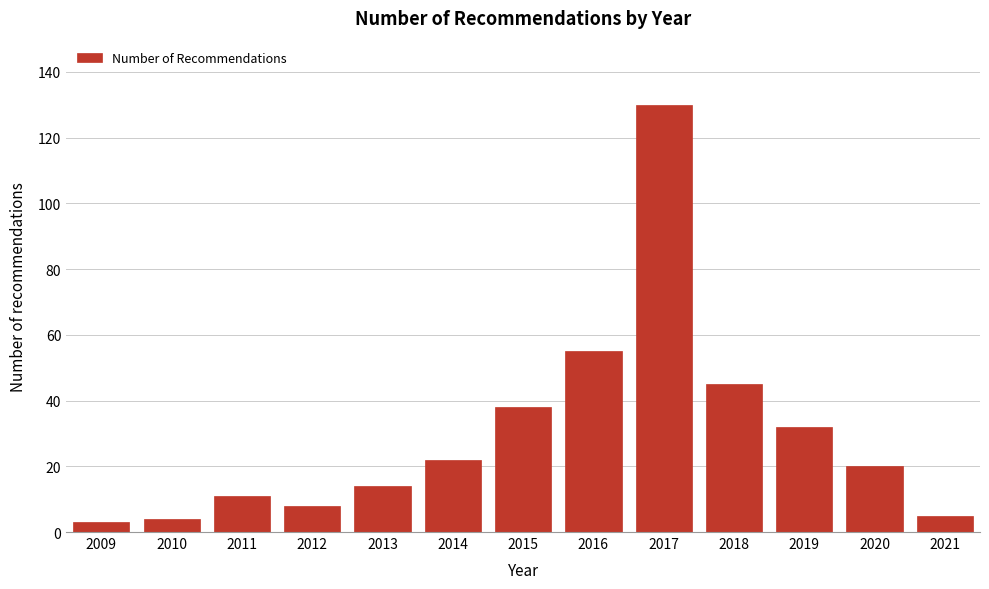

Reading left to right, list all the values displayed in this chart.

3	4	11	8	14	22	38	55	130	45	32	20	5